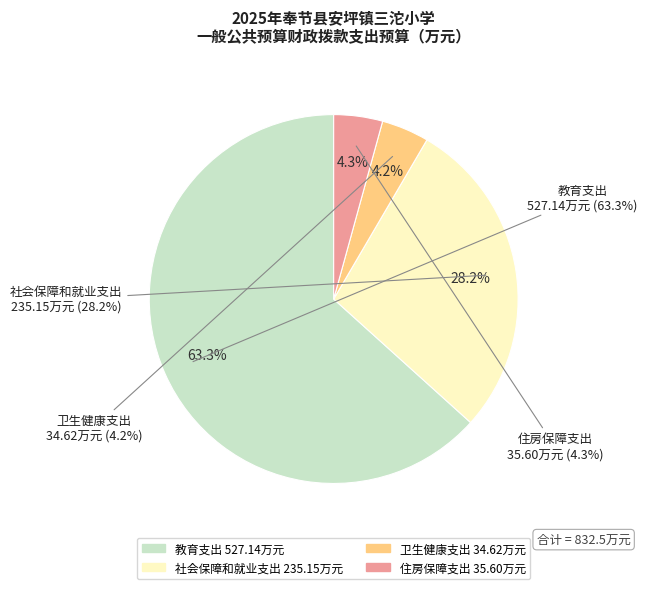

Rank the categories by value from lowest to highest.

卫生健康支出, 住房保障支出, 社会保障和就业支出, 教育支出